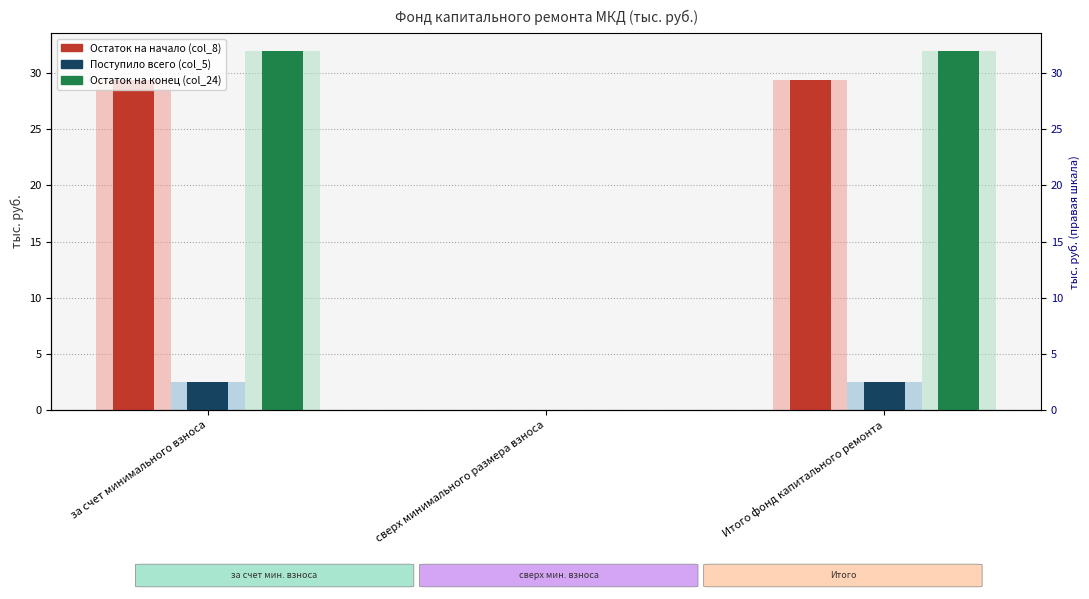

Which category has the highest value across all series?

за счет минимального взноса